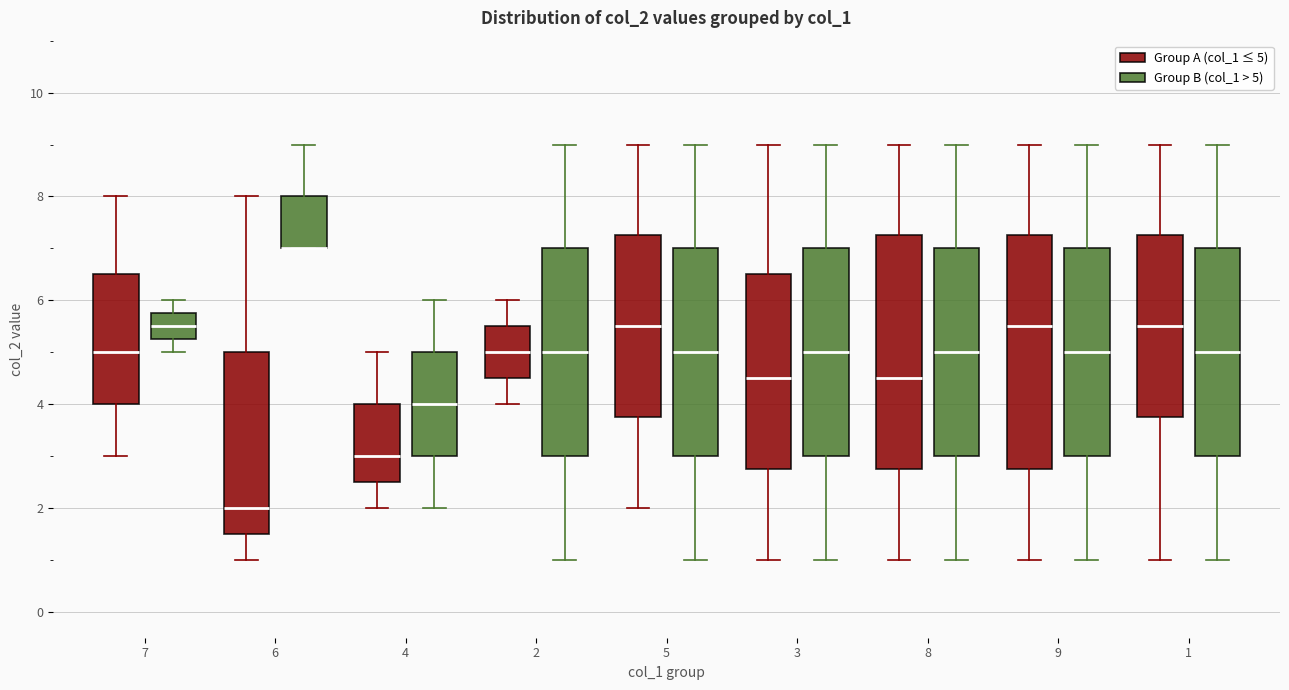

Reading left to right, read every box against the y-axis: the position of its median line, the range the box covers, and the ends of its whiskers. The values are not printed on the chart, so give them approximately, as read against the axis.

7 (Group A (col_1 ≤ 5)): median 5.0, box 4.0 to 6.6, whiskers 3.0 to 8.0
7 (Group B (col_1 > 5)): median 5.6, box 5.2 to 5.8, whiskers 5.0 to 6.0
6 (Group A (col_1 ≤ 5)): median 2.0, box 1.6 to 5.0, whiskers 1.0 to 8.0
6 (Group B (col_1 > 5)): median 7.0 (drawn on the box's lower edge), box 7.0 to 8.0, whiskers 7.0 to 9.0
4 (Group A (col_1 ≤ 5)): median 3.0, box 2.6 to 4.0, whiskers 2.0 to 5.0
4 (Group B (col_1 > 5)): median 4.0, box 3.0 to 5.0, whiskers 2.0 to 6.0
2 (Group A (col_1 ≤ 5)): median 5.0, box 4.6 to 5.6, whiskers 4.0 to 6.0
2 (Group B (col_1 > 5)): median 5.0, box 3.0 to 7.0, whiskers 1.0 to 9.0
5 (Group A (col_1 ≤ 5)): median 5.6, box 3.8 to 7.2, whiskers 2.0 to 9.0
5 (Group B (col_1 > 5)): median 5.0, box 3.0 to 7.0, whiskers 1.0 to 9.0
3 (Group A (col_1 ≤ 5)): median 4.6, box 2.8 to 6.6, whiskers 1.0 to 9.0
3 (Group B (col_1 > 5)): median 5.0, box 3.0 to 7.0, whiskers 1.0 to 9.0
8 (Group A (col_1 ≤ 5)): median 4.6, box 2.8 to 7.2, whiskers 1.0 to 9.0
8 (Group B (col_1 > 5)): median 5.0, box 3.0 to 7.0, whiskers 1.0 to 9.0
9 (Group A (col_1 ≤ 5)): median 5.6, box 2.8 to 7.2, whiskers 1.0 to 9.0
9 (Group B (col_1 > 5)): median 5.0, box 3.0 to 7.0, whiskers 1.0 to 9.0
1 (Group A (col_1 ≤ 5)): median 5.6, box 3.8 to 7.2, whiskers 1.0 to 9.0
1 (Group B (col_1 > 5)): median 5.0, box 3.0 to 7.0, whiskers 1.0 to 9.0